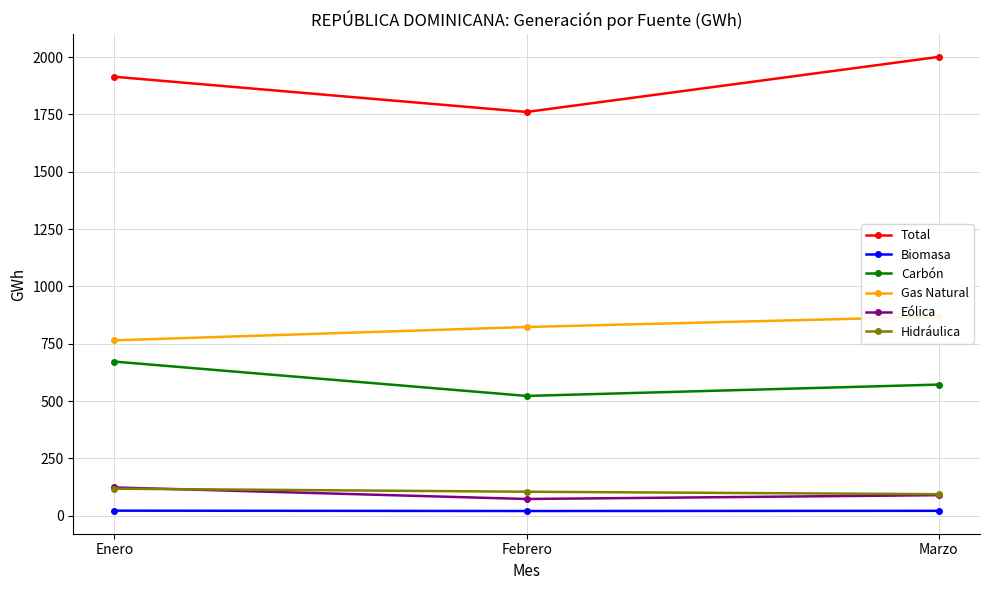

Rank the categories by Biomasa value from highest to lowest.

Enero, Marzo, Febrero